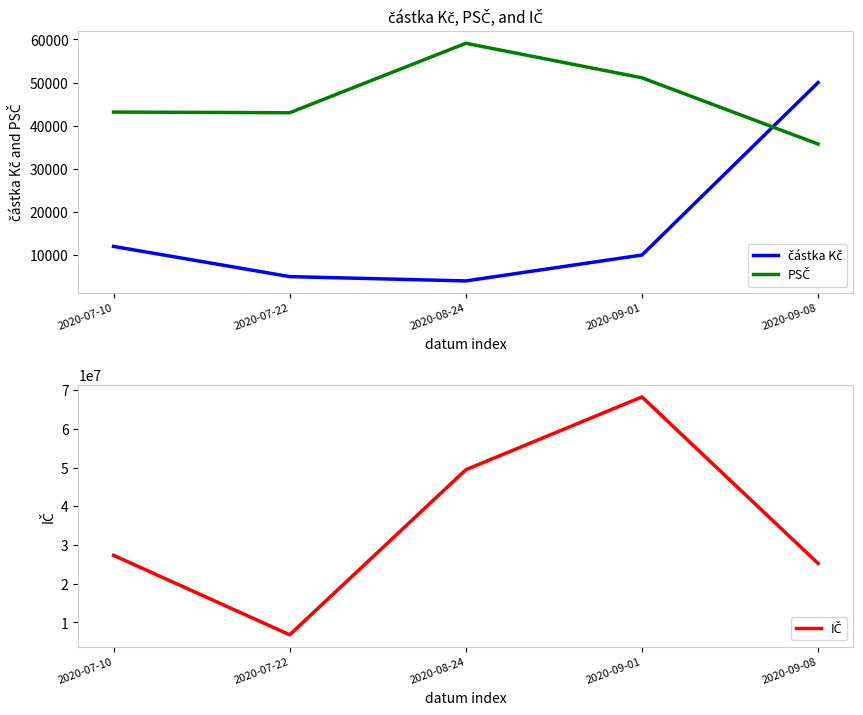

How many interior local peaks does the PSČ series have?

1